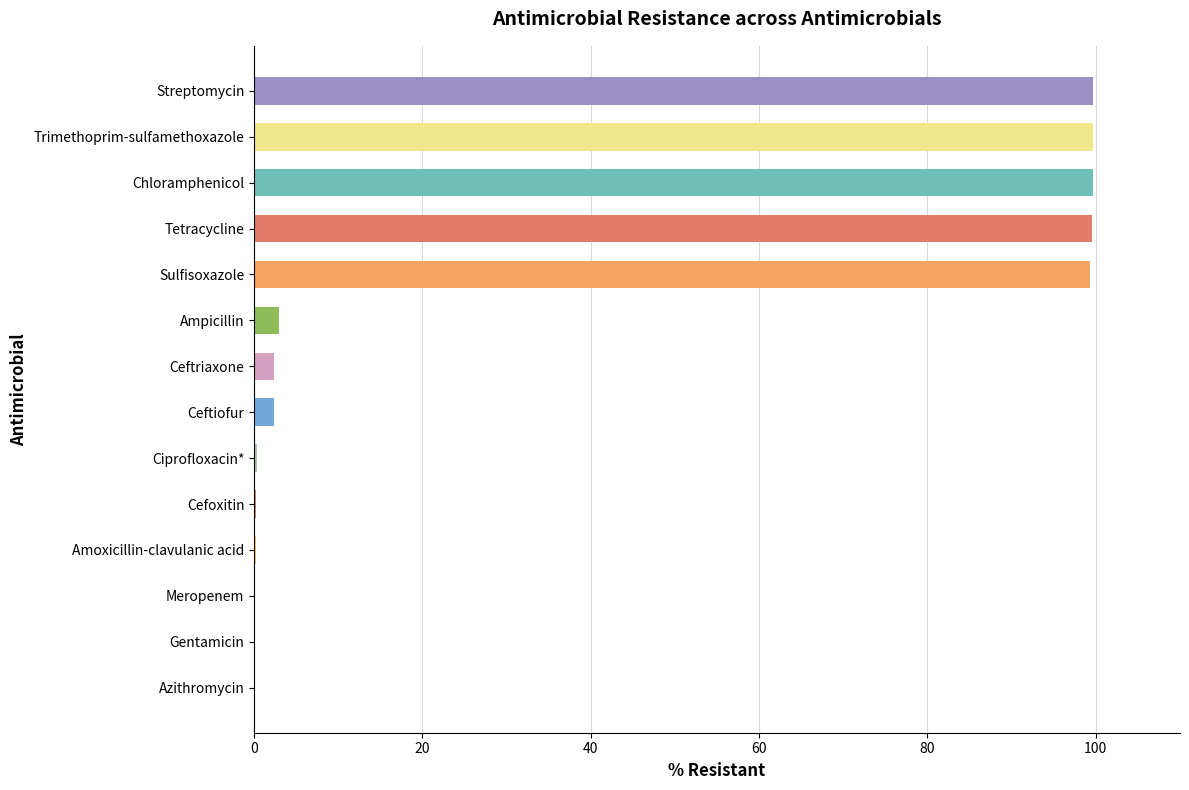

Are the bars horizontal?

Yes